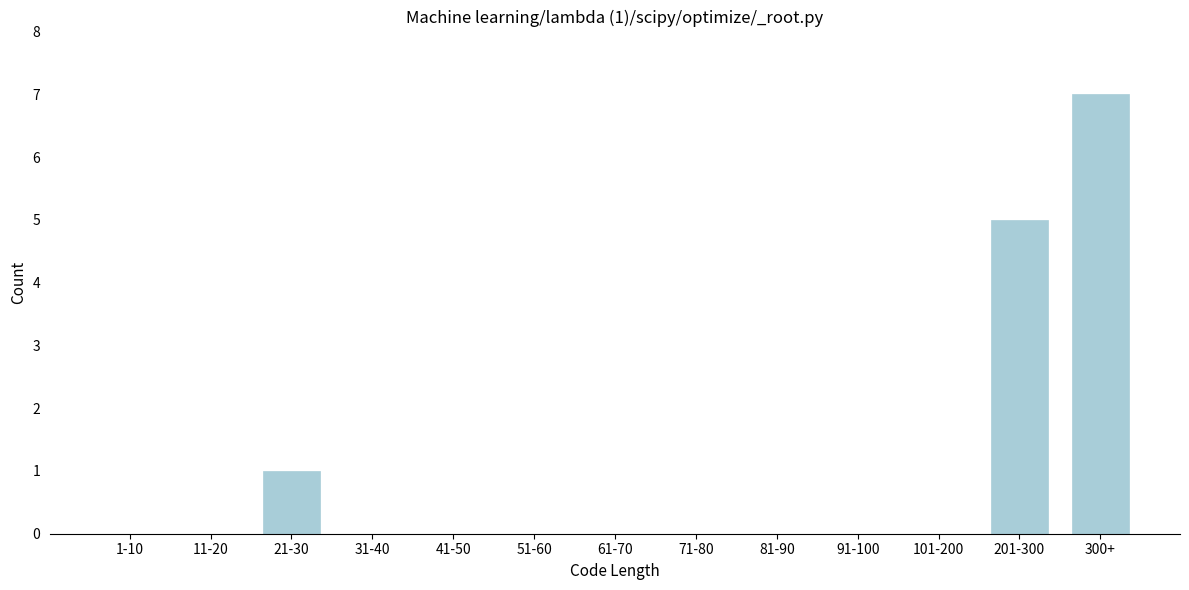

Reading right to left, transcribe all the data shown in this chart.

300+=7	201-300=5	101-200=0	91-100=0	81-90=0	71-80=0	61-70=0	51-60=0	41-50=0	31-40=0	21-30=1	11-20=0	1-10=0